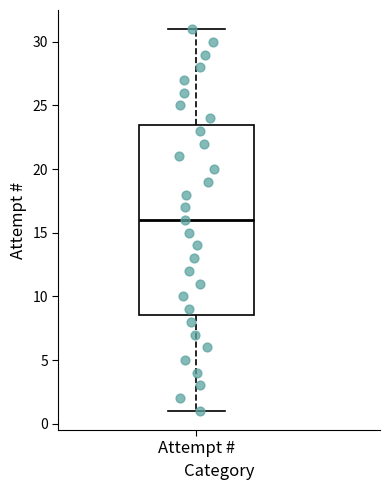

Transcribe this box plot: give where the median line is, the range the box spans, and where the two whiskers end, as read against the y-axis. The values are not printed on the chart, so give them approximately, as read against the axis.

median 16.0, box 8.5 to 23.5, whiskers 1.0 to 31.0